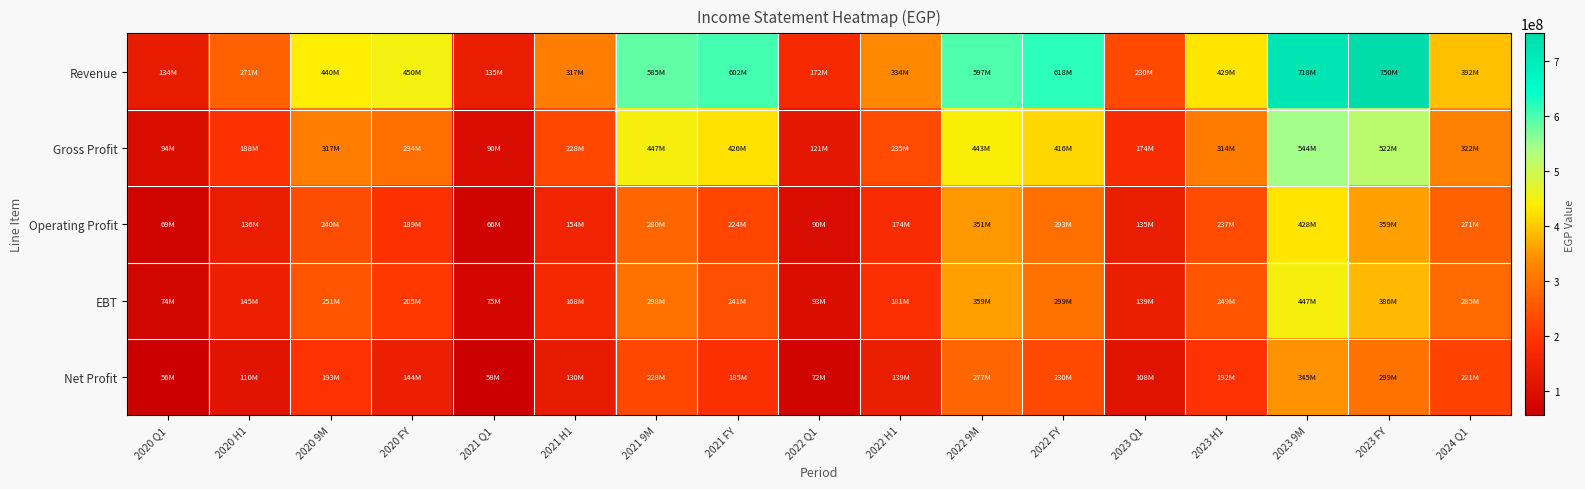

Reading left to right, what are all the values shown in this chart?

Revenue: 2020 Q1=133855334	2020 H1=270770416	2020 9M=440052918	2020 FY=450235443	2021 Q1=134796357	2021 H1=317106063	2021 9M=584556016	2021 FY=602133689	2022 Q1=171659426	2022 H1=334073884	2022 9M=597075703	2022 FY=617857651	2023 Q1=229808458	2023 H1=428912981	2023 9M=718478218	2023 FY=749858402	2024 Q1=391895040
Gross Profit: 2020 Q1=94388339	2020 H1=187941503	2020 9M=317296284	2020 FY=294108410	2021 Q1=90400181	2021 H1=227568032	2021 9M=447499232	2021 FY=425555257	2022 Q1=121344889	2022 H1=234717182	2022 9M=443242260	2022 FY=416463611	2023 Q1=174118944	2023 H1=314409724	2023 9M=543975741	2023 FY=521996377	2024 Q1=322242676
Operating Profit: 2020 Q1=69485532	2020 H1=136348997	2020 9M=239582543	2020 FY=188940227	2021 Q1=65810011	2021 H1=154207484	2021 9M=279590222	2021 FY=224454842	2022 Q1=90082953	2022 H1=174172317	2022 9M=351002668	2022 FY=292803990	2023 Q1=134979634	2023 H1=236906116	2023 9M=428220742	2023 FY=358815245	2024 Q1=270602124
EBT: 2020 Q1=74294894	2020 H1=144818239	2020 9M=250504747	2020 FY=204679821	2021 Q1=75428186	2021 H1=168379370	2021 9M=297671851	2021 FY=241195189	2022 Q1=93261726	2022 H1=180952181	2022 9M=359189914	2022 FY=299337002	2023 Q1=139093823	2023 H1=249338274	2023 9M=447001184	2023 FY=386486374	2024 Q1=285312392
Net Profit: 2020 Q1=56074474	2020 H1=110282540	2020 9M=193047862	2020 FY=144043948	2021 Q1=58116430	2021 H1=129600691	2021 9M=228390048	2021 FY=185315280	2022 Q1=71878098	2022 H1=139484775	2022 9M=277178552	2022 FY=230197651	2023 Q1=107999096	2023 H1=192088091	2023 9M=344713786	2023 FY=299452830	2024 Q1=220726884